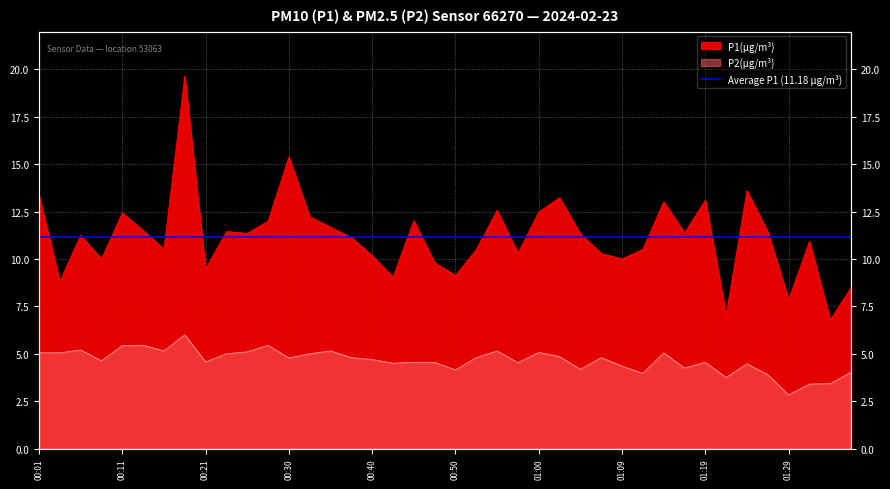

Reading right to left, list all the values displayed in this chart.

P1: 01:36=8.5	01:34=6.8	01:31=10.9	01:29=7.8	01:27=11.4	01:24=13.6	01:22=7.0	01:19=13.1	01:17=11.4	01:14=13.0	01:12=10.5	01:09=10.0	01:07=10.3	01:05=11.3	01:02=13.2	01:00=12.5	00:57=10.3	00:55=12.6	00:52=10.5	00:50=9.1	00:47=9.8	00:45=12.0	00:42=9.1	00:40=10.2	00:38=11.1	00:35=11.7	00:33=12.2	00:30=15.4	00:28=12.0	00:25=11.3	00:23=11.4	00:21=9.5	00:18=19.6	00:16=10.5	00:13=11.5	00:11=12.4	00:08=10.0	00:06=11.2	00:03=8.8	00:01=13.3
P2: 01:36=4.0	01:34=3.4	01:31=3.4	01:29=2.8	01:27=3.9	01:24=4.5	01:22=3.8	01:19=4.5	01:17=4.2	01:14=5.0	01:12=4.0	01:09=4.3	01:07=4.8	01:05=4.2	01:02=4.8	01:00=5.1	00:57=4.5	00:55=5.2	00:52=4.8	00:50=4.2	00:47=4.5	00:45=4.5	00:42=4.5	00:40=4.7	00:38=4.8	00:35=5.2	00:33=5.0	00:30=4.8	00:28=5.5	00:25=5.1	00:23=5.0	00:21=4.6	00:18=6.0	00:16=5.2	00:13=5.5	00:11=5.4	00:08=4.6	00:06=5.2	00:03=5.0	00:01=5.0